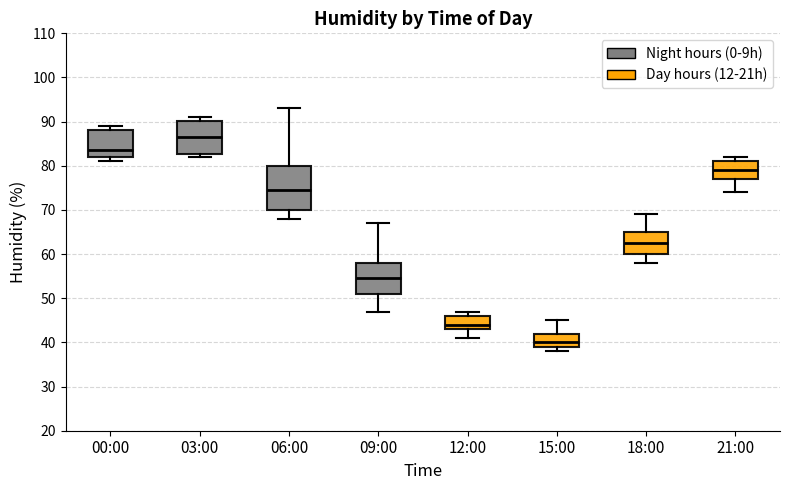

Reading left to right, read every box against the y-axis: the position of its median line, the range the box covers, and the ends of its whiskers. The values are not printed on the chart, so give them approximately, as read against the axis.

00:00: median 84, box 82 to 88, whiskers 81 to 89
03:00: median 87, box 83 to 90, whiskers 82 to 91
06:00: median 75, box 70 to 80, whiskers 68 to 93
09:00: median 55, box 51 to 58, whiskers 47 to 67
12:00: median 44, box 43 to 46, whiskers 41 to 47
15:00: median 40, box 39 to 42, whiskers 38 to 45
18:00: median 63, box 60 to 65, whiskers 58 to 69
21:00: median 79, box 77 to 81, whiskers 74 to 82